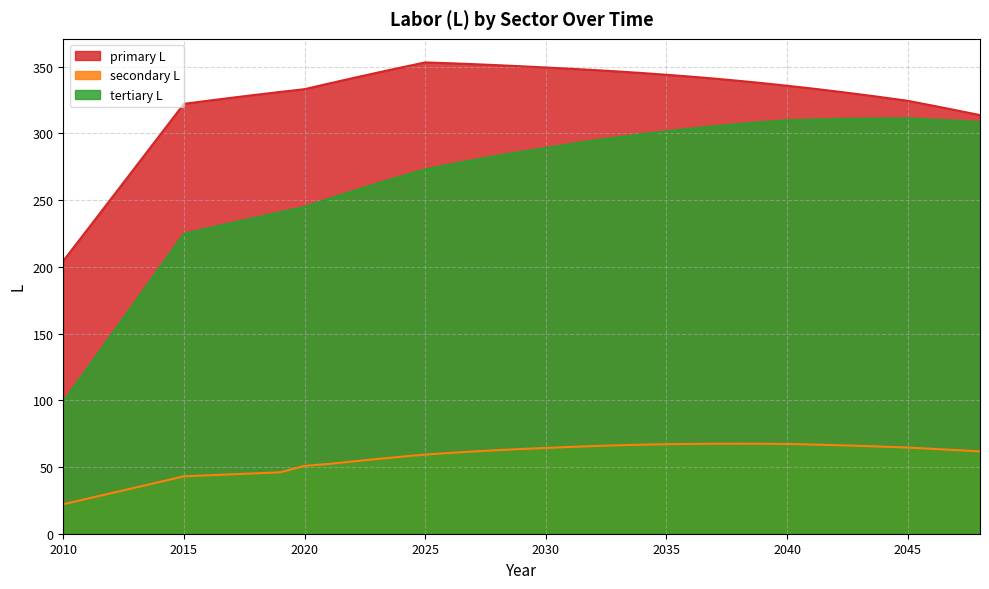

How many lines are shown in the chart?

3